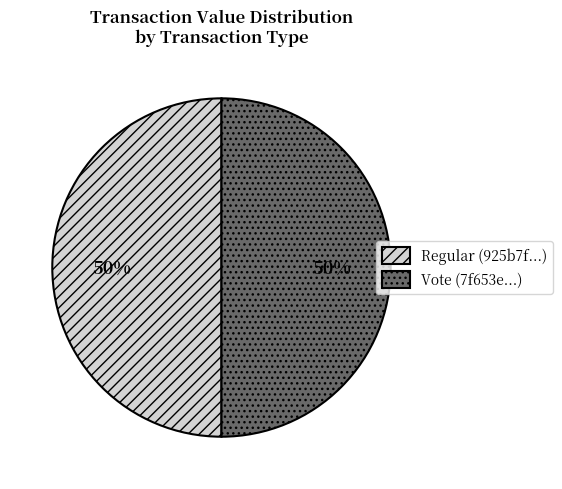

True or false: Vote (7f653e...) accounts for 63% of the total.

False